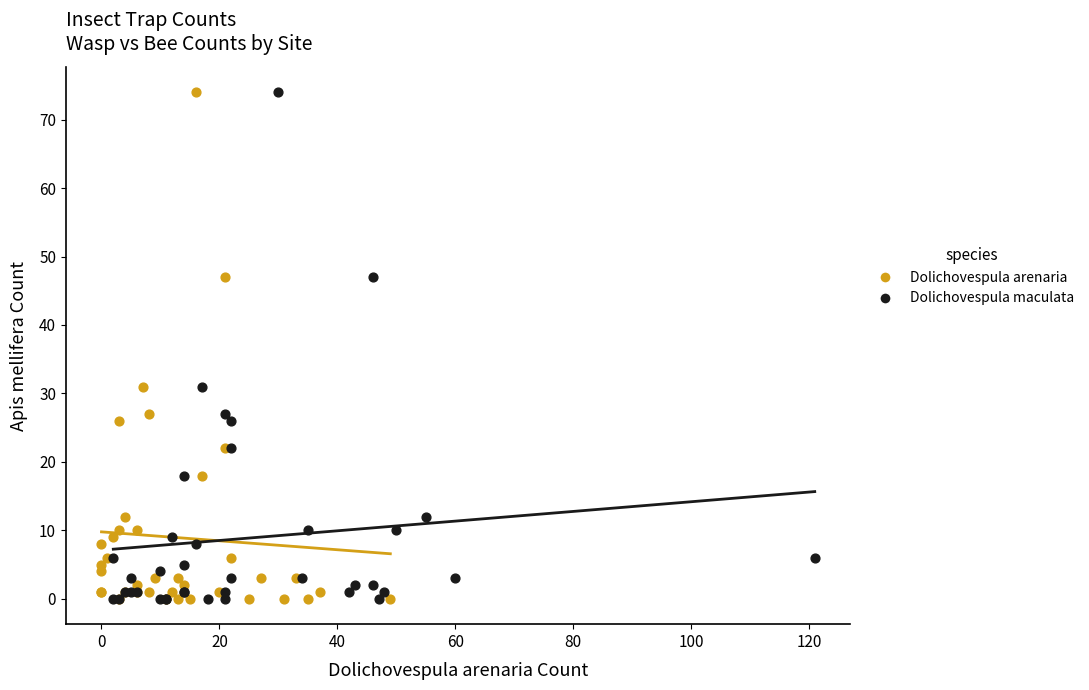

What are all the series names shown in the legend?

Dolichovespula arenaria, Dolichovespula maculata